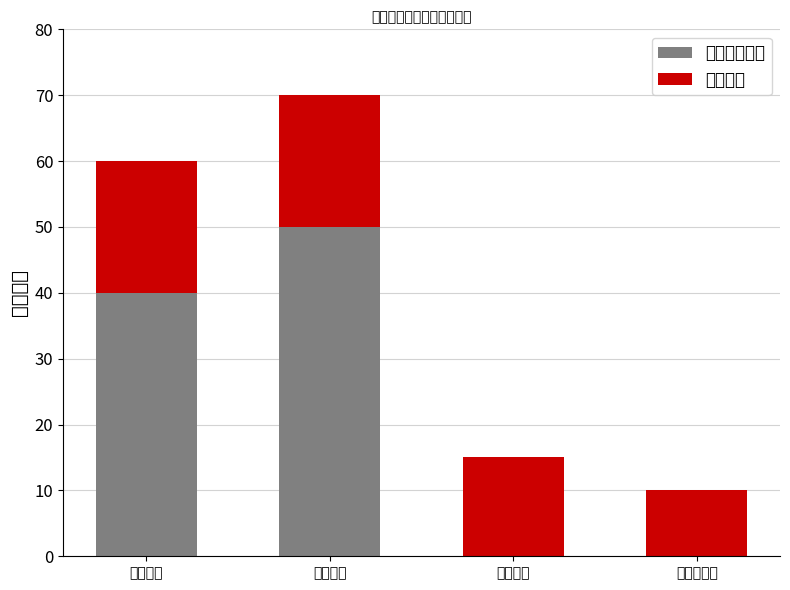

Does the chart contain stacked bars?

Yes